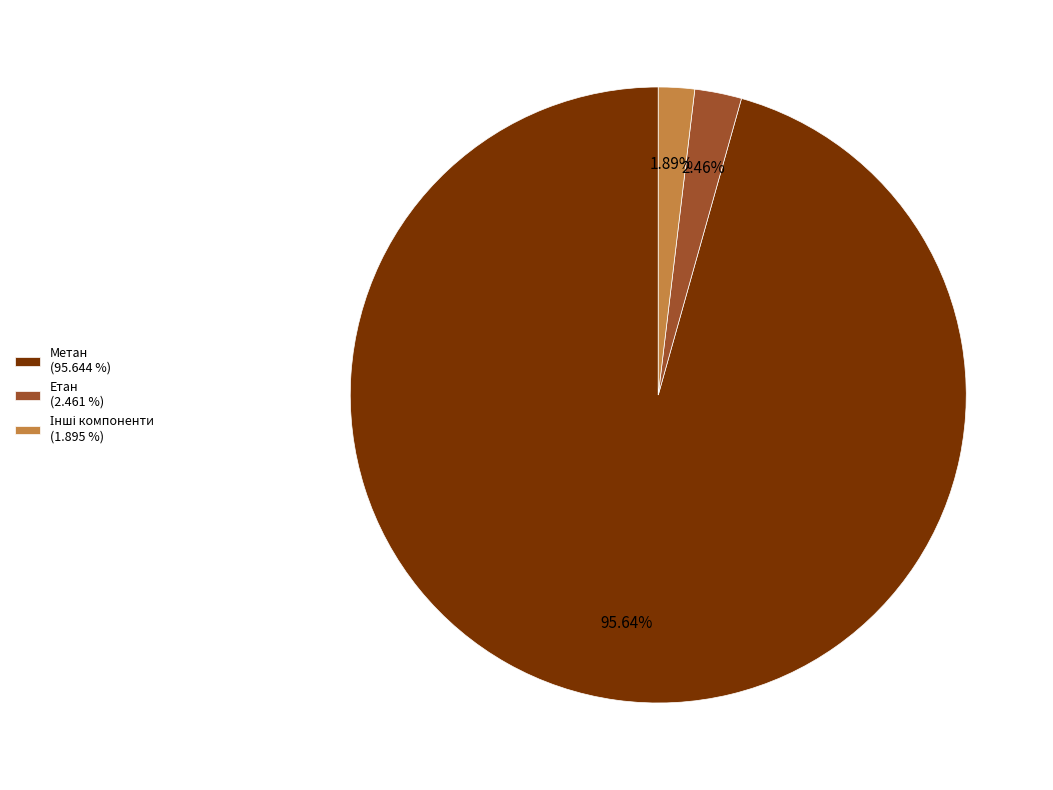

Is there a majority slice in this chart?

Yes